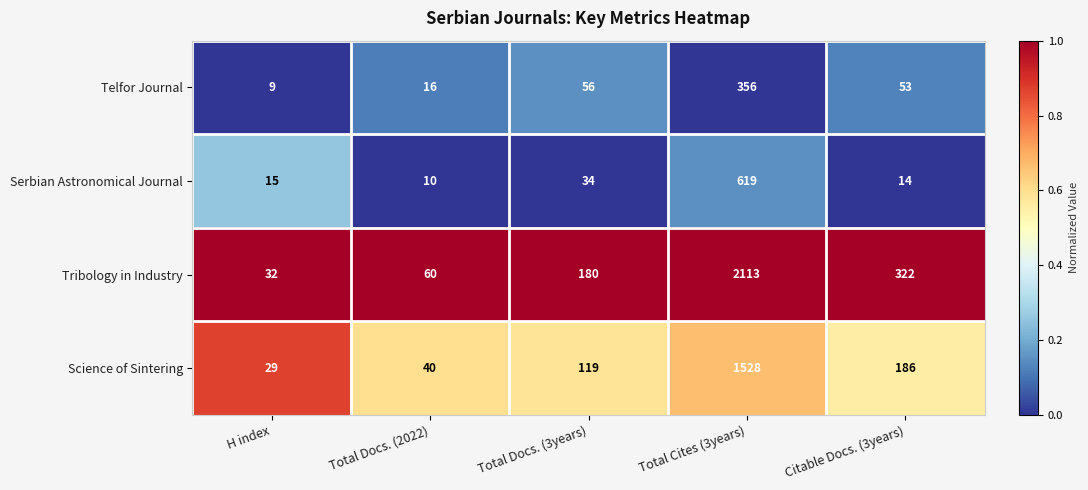

What is the total value across all series at Total Docs. (3years)?

389